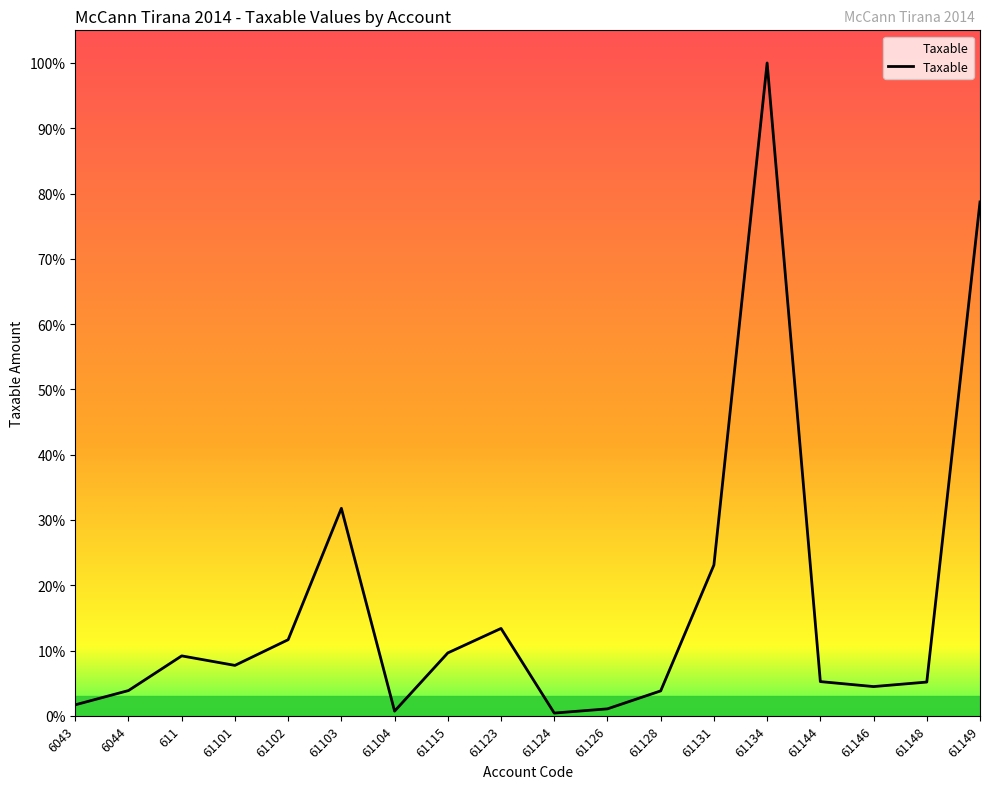

Is this an area chart (filled region under the line)?

Yes